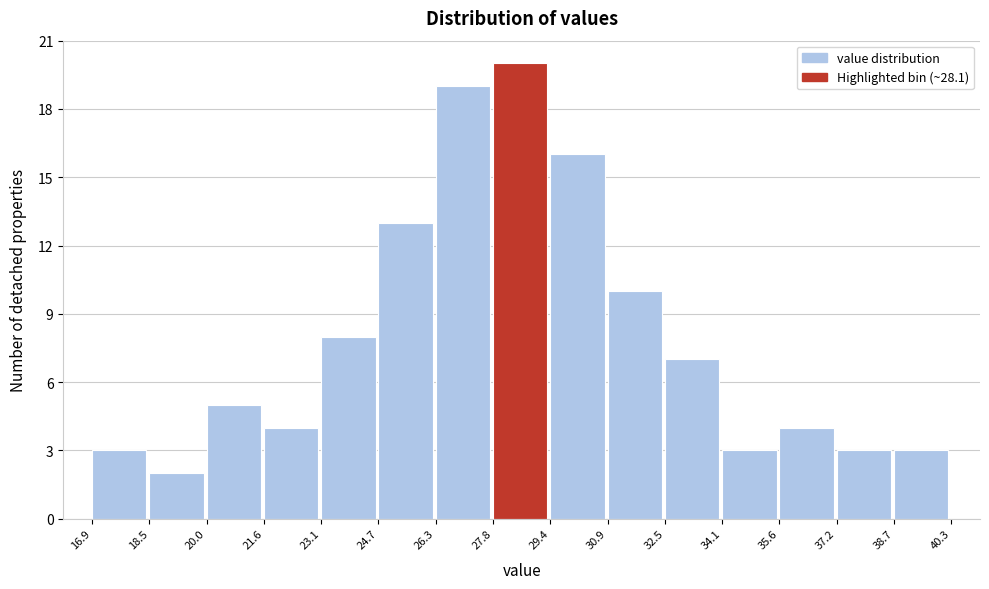

How tall is the bar that spans 34.1 to 35.6 on the x-axis? The values are not printed on the chart, so give them approximately, as read against the axis.

3